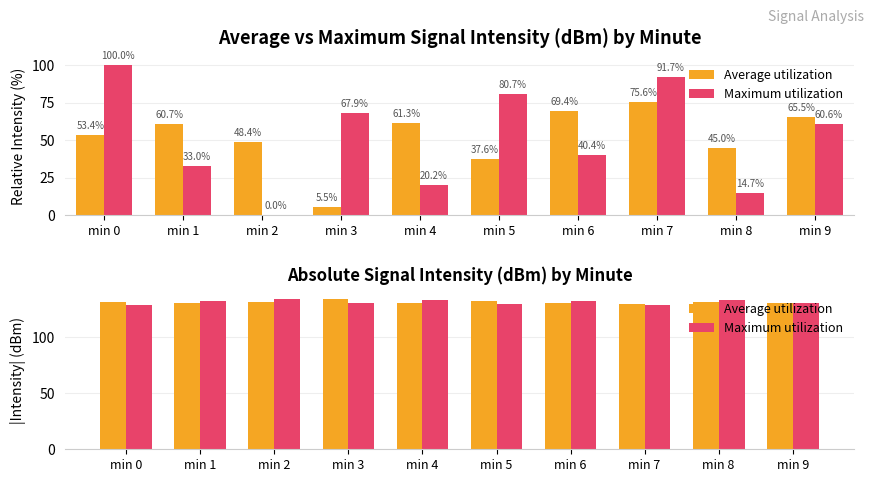

What is the difference between the maximum and minimum values in the Average utilization series?

3.8